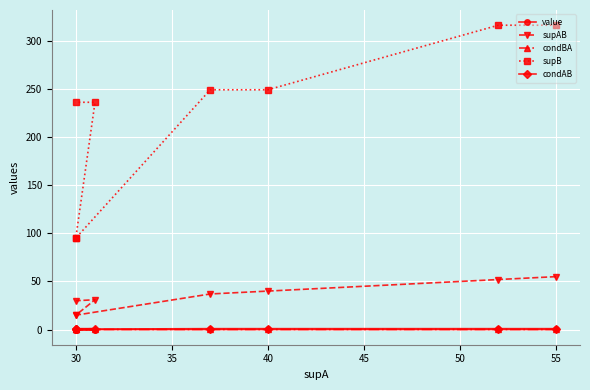

True or false: value and condAB intersect in this chart.

False